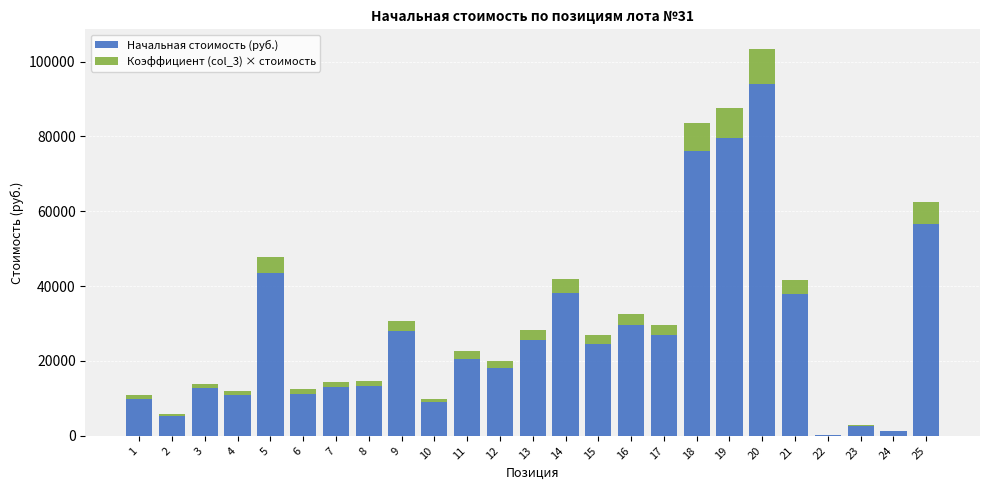

What is the maximum value for Начальная стоимость (руб.)?

94030.2